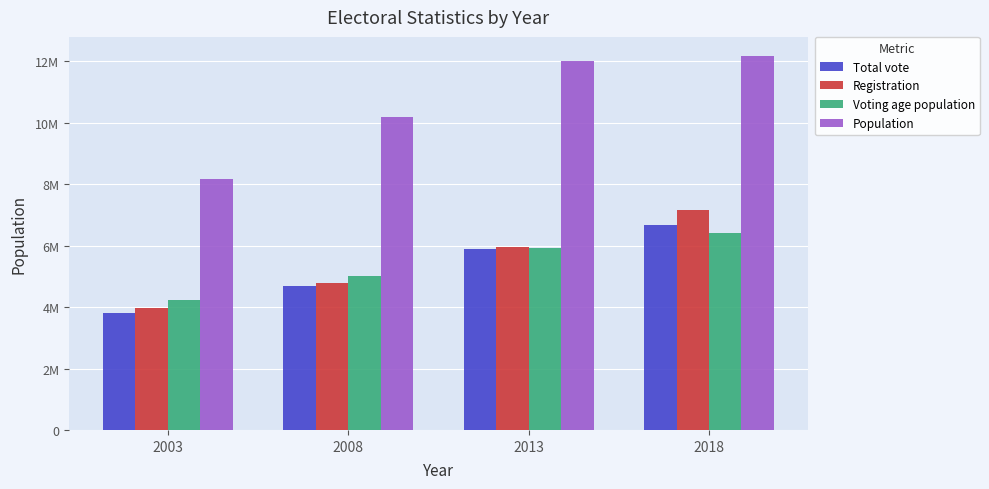

Does the chart contain any negative values?

No